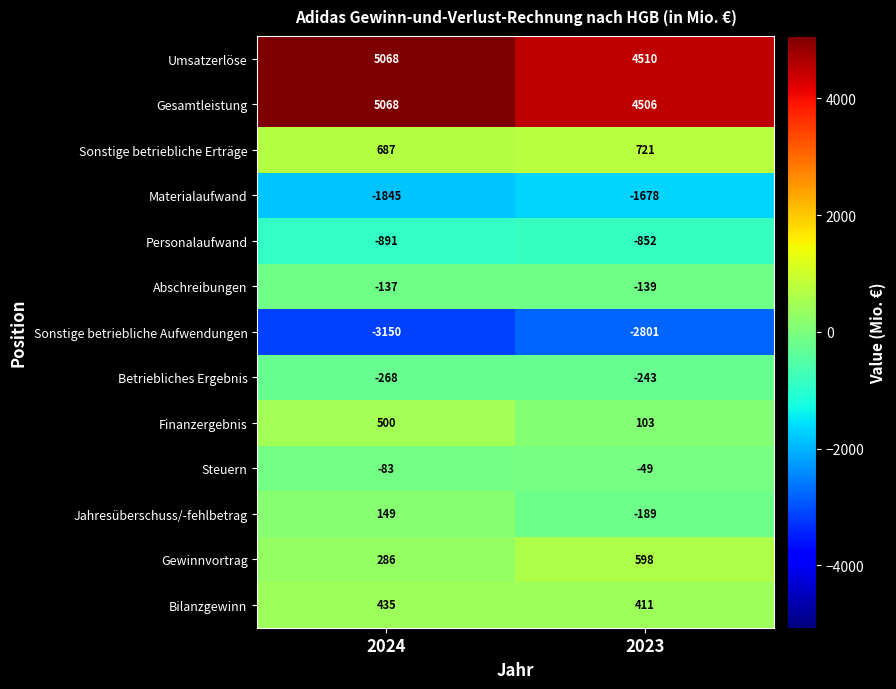

What is the difference between the Steuern values at 2024 and 2023?

34